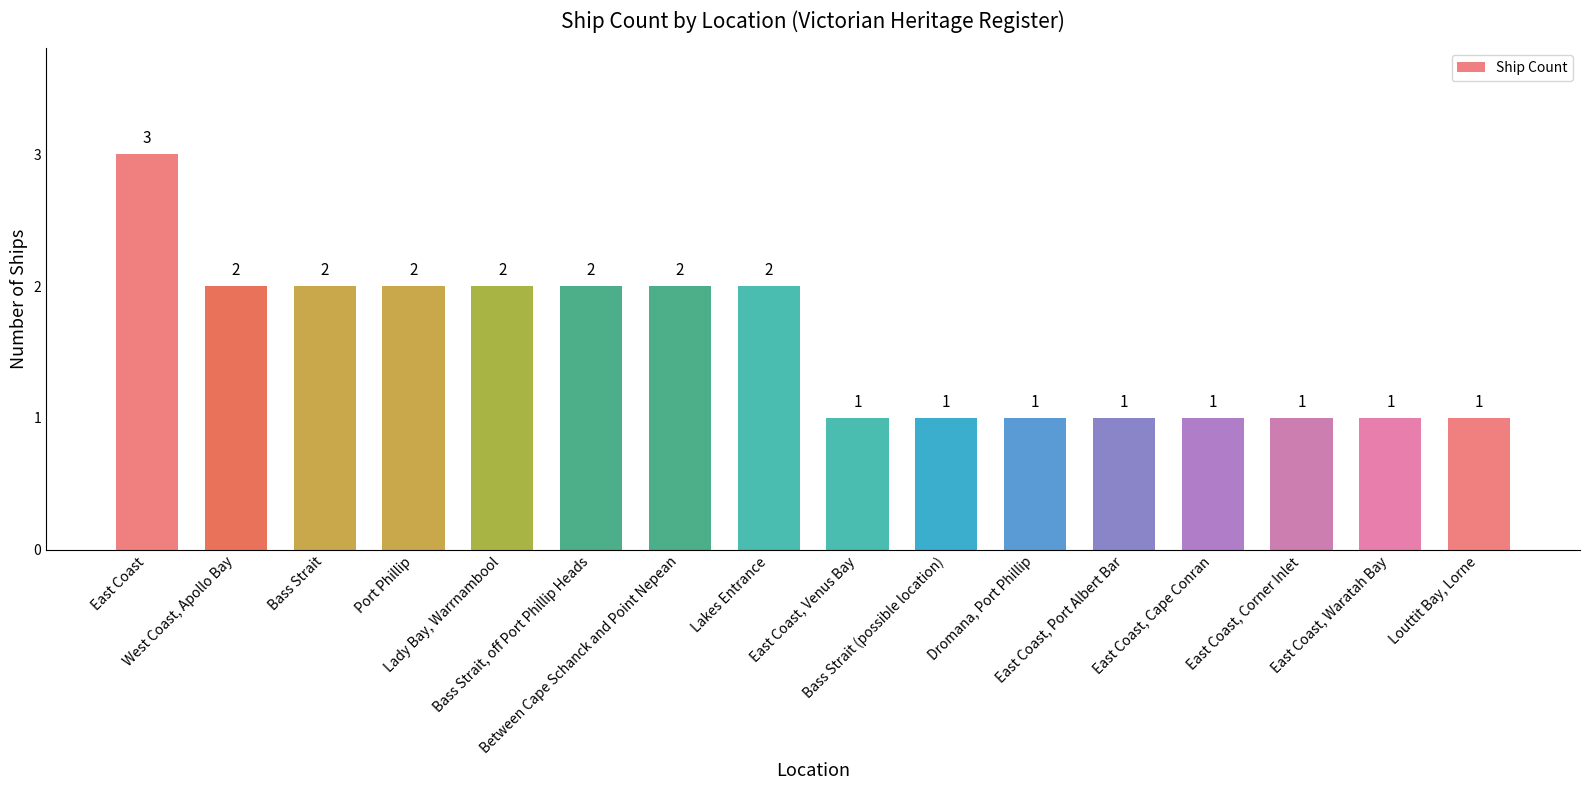

Reading left to right, extract all data points from this chart.

3	2	2	2	2	2	2	2	1	1	1	1	1	1	1	1